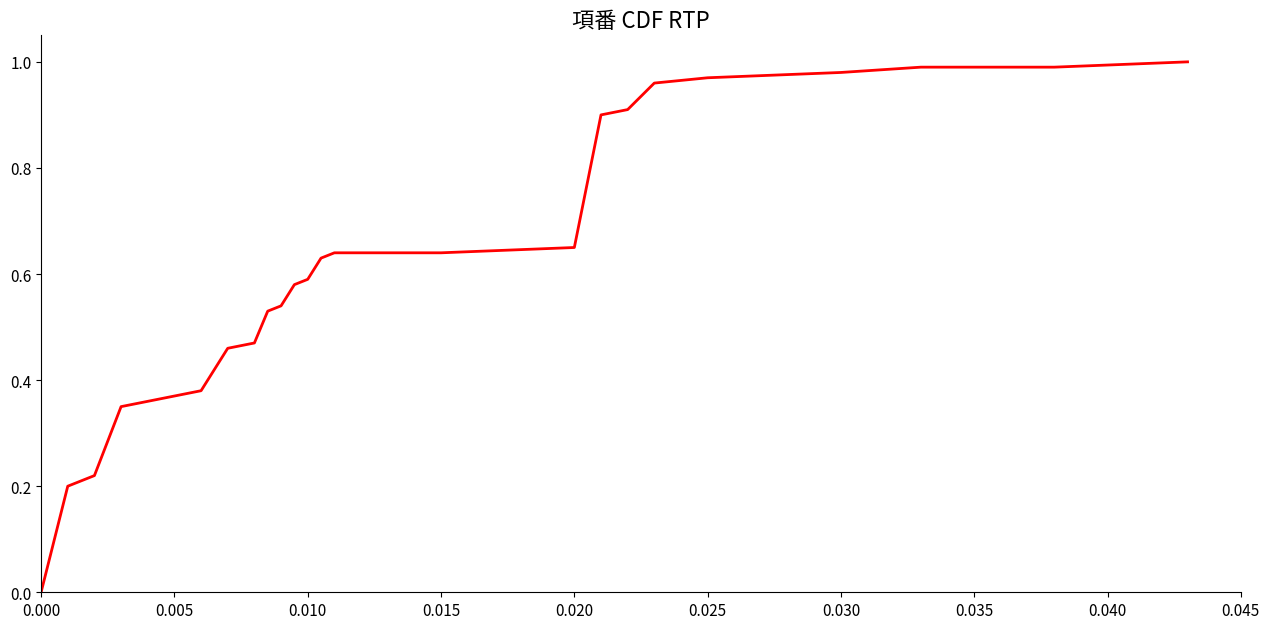

What is the sum of all values?

15.3